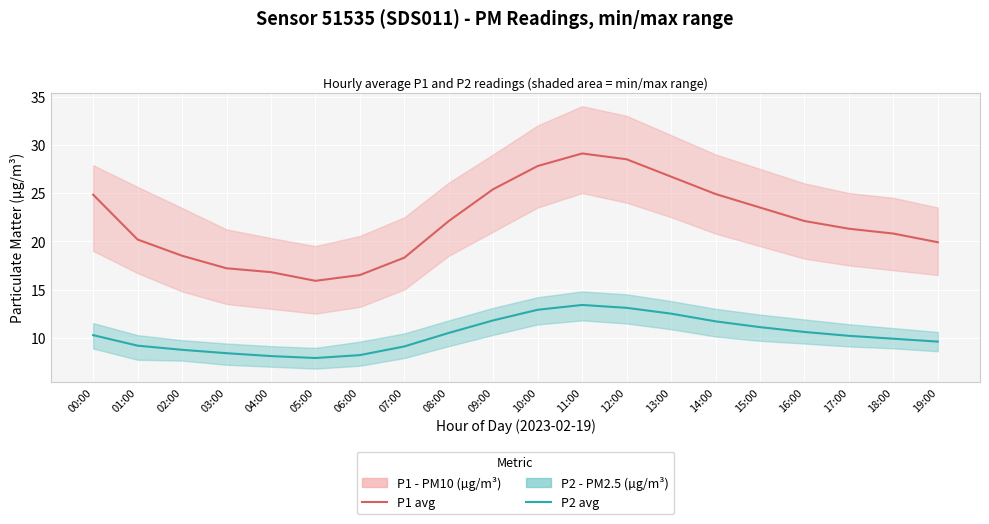

What is the sum of all P1 (PM10 avg) values?

440.3